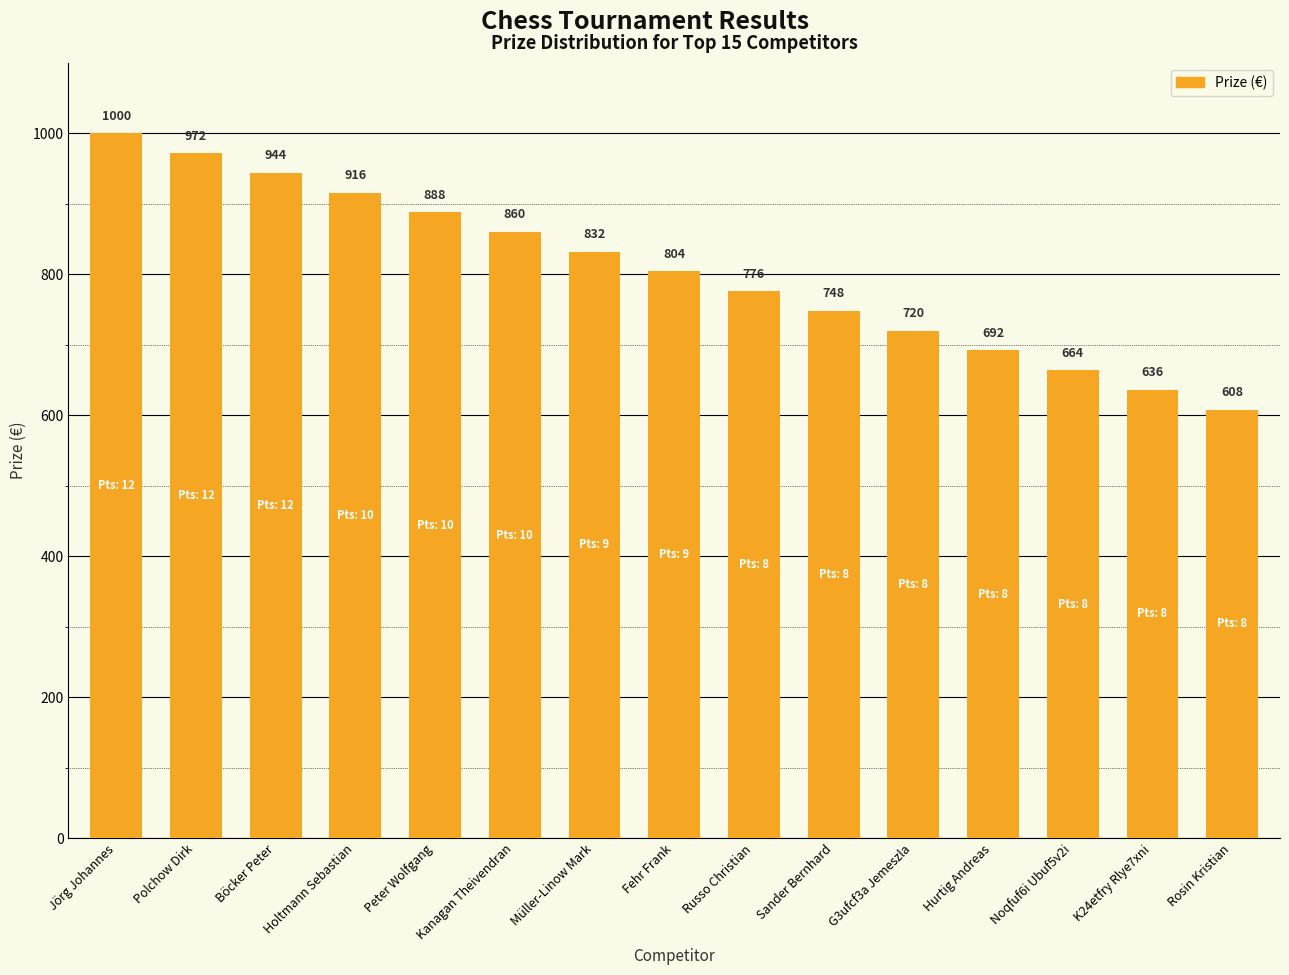

Rank the categories by value from lowest to highest.

Rosin Kristian, K24etfry Rlye7xni, Noqfuf6i Ubuf5v2i, Hurtig Andreas, G3ufcf3a Jemeszla, Sander Bernhard, Russo Christian, Fehr Frank, Müller-Linow Mark, Kanagan Theivendran, Peter Wolfgang, Holtmann Sebastian, Böcker Peter, Polchow Dirk, Jörg Johannes